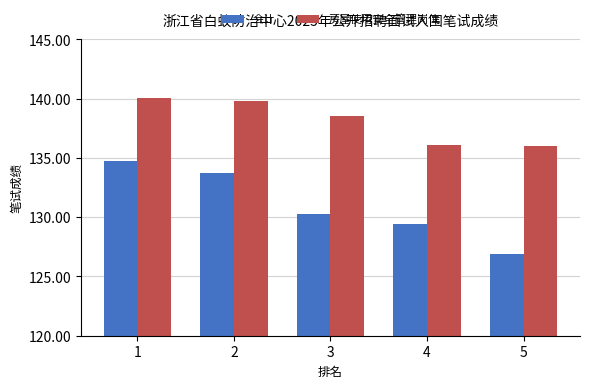

List the series in order of their peak value, lowest first.

会计, 房屋使用安全管理岗位